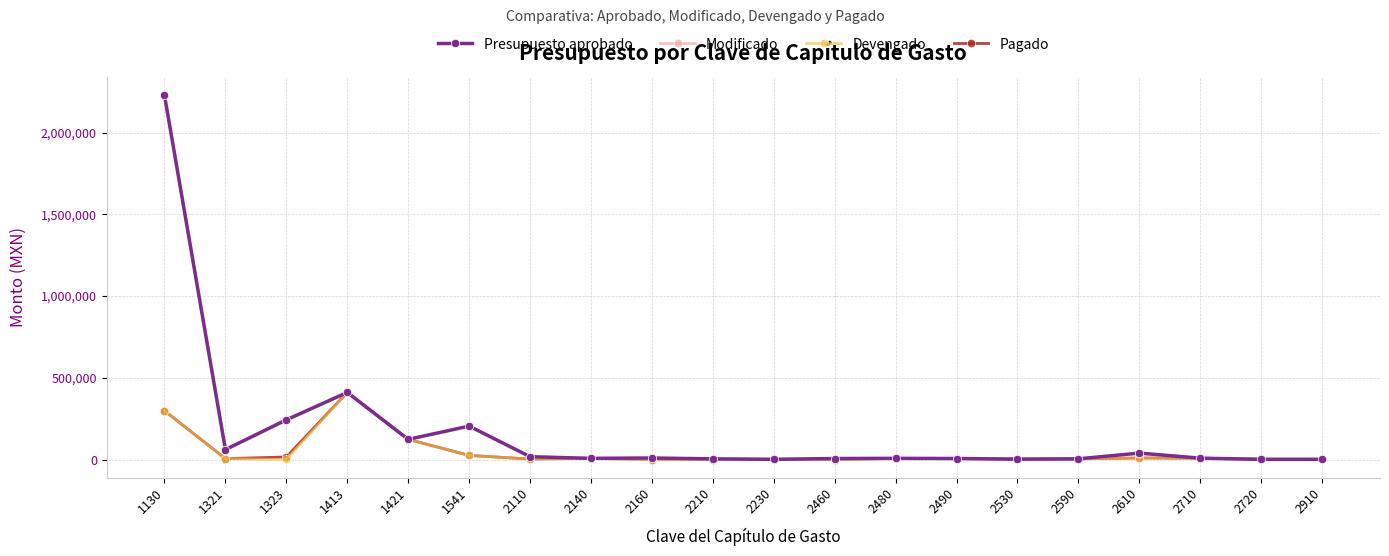

Which label corresponds to the smallest value in the chart?

2460